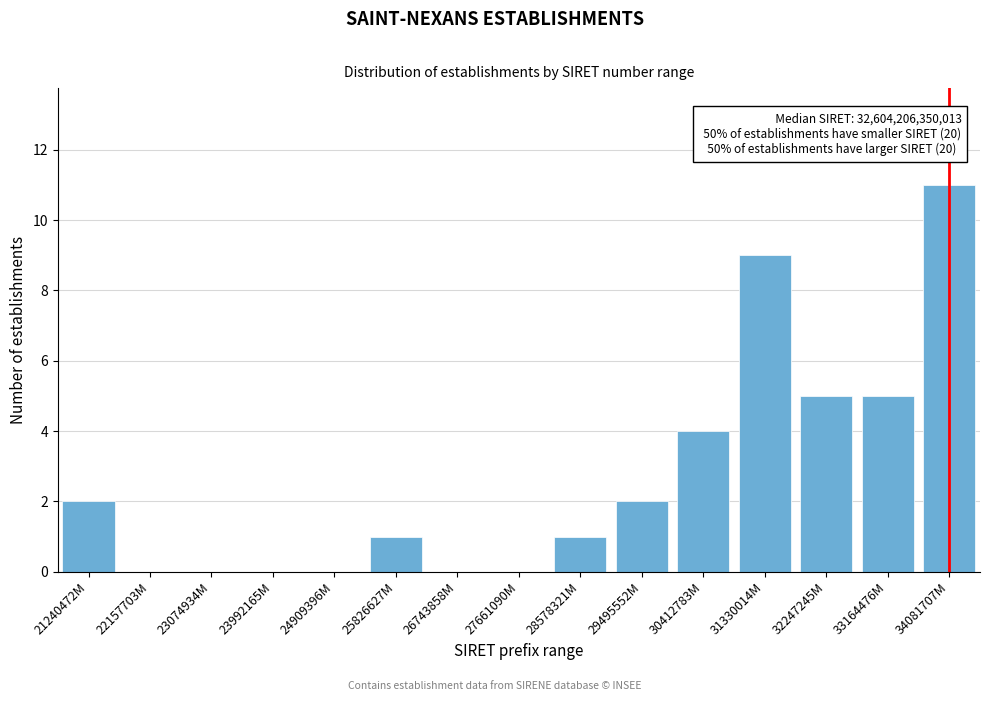

Reading left to right, extract all data points from this chart.

21240472M=2	22157703M=0	23074934M=0	23992165M=0	24909396M=0	25826627M=1	26743858M=0	27661090M=0	28578321M=1	29495552M=2	30412783M=4	31330014M=9	32247245M=5	33164476M=5	34081707M=11